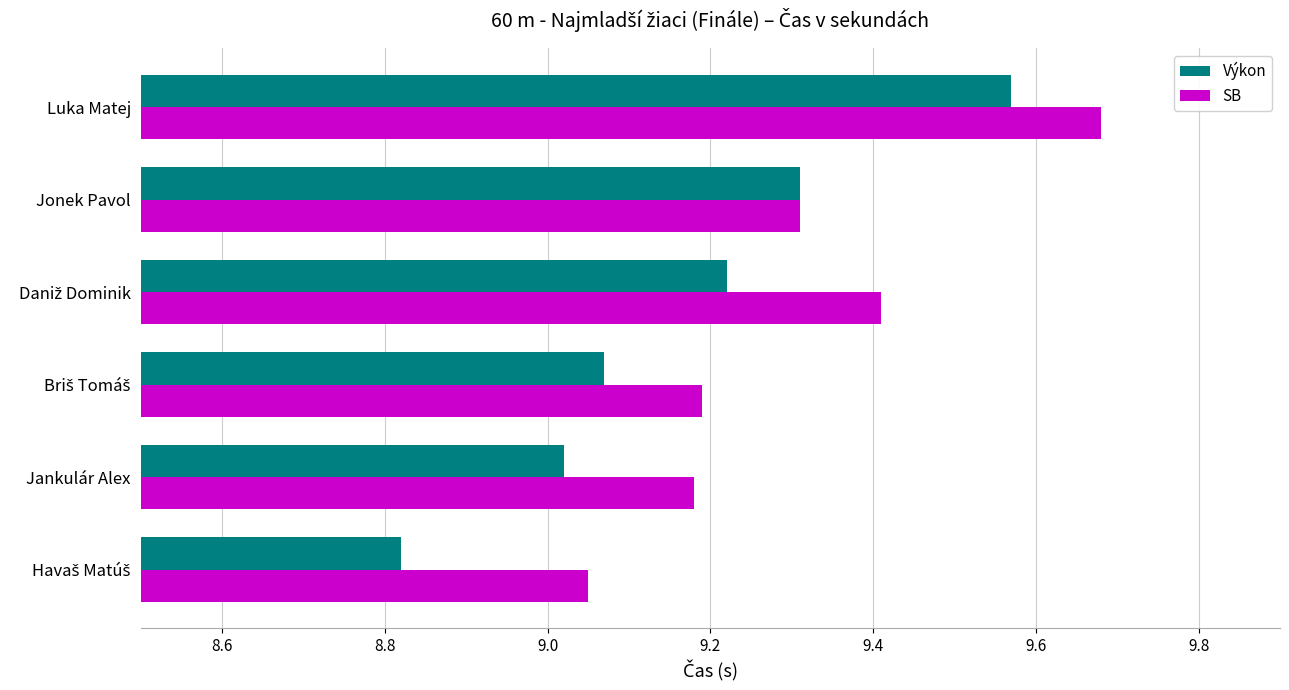

The value of SB at Jonek Pavol is 6.1. True or false?

False